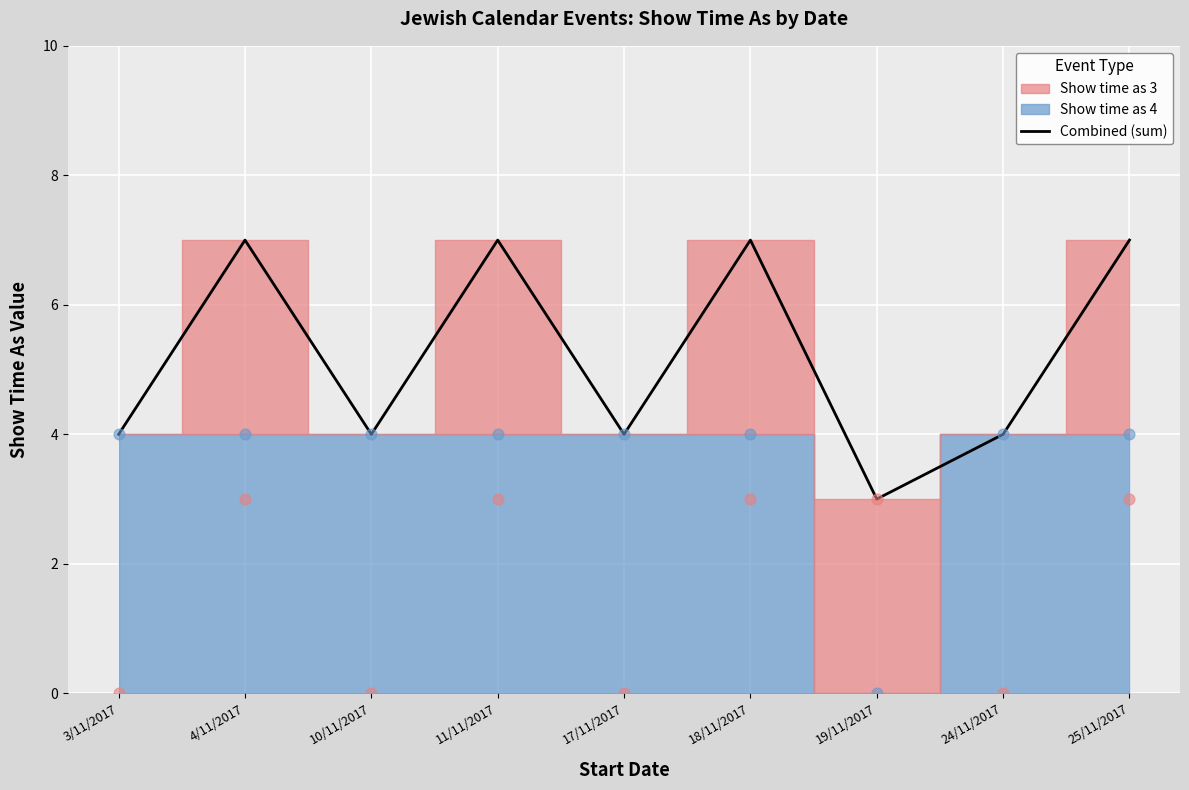

What is the change in value from 3/11/2017 to 18/11/2017?

+3